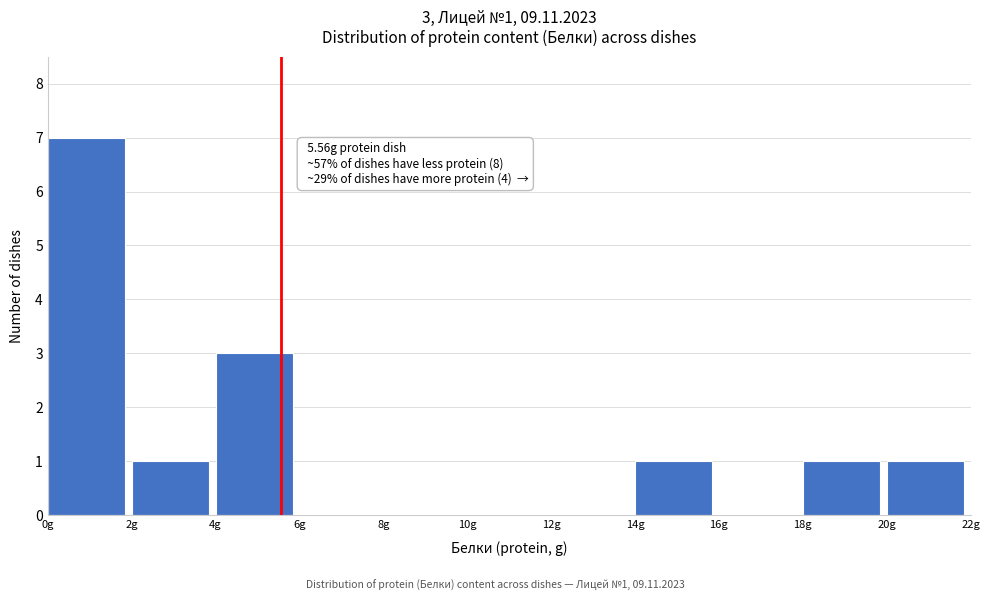

Which range on the x-axis has the tallest bar?

0 to 2